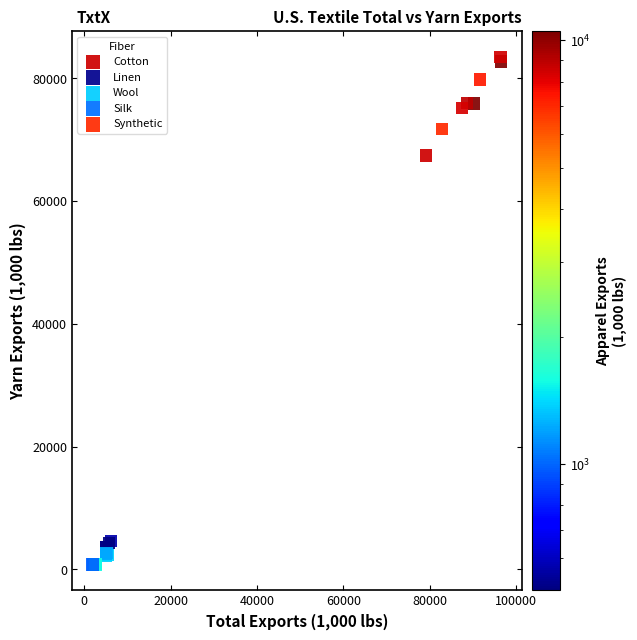

Which series has the largest Y range (max minus min)?

Cotton